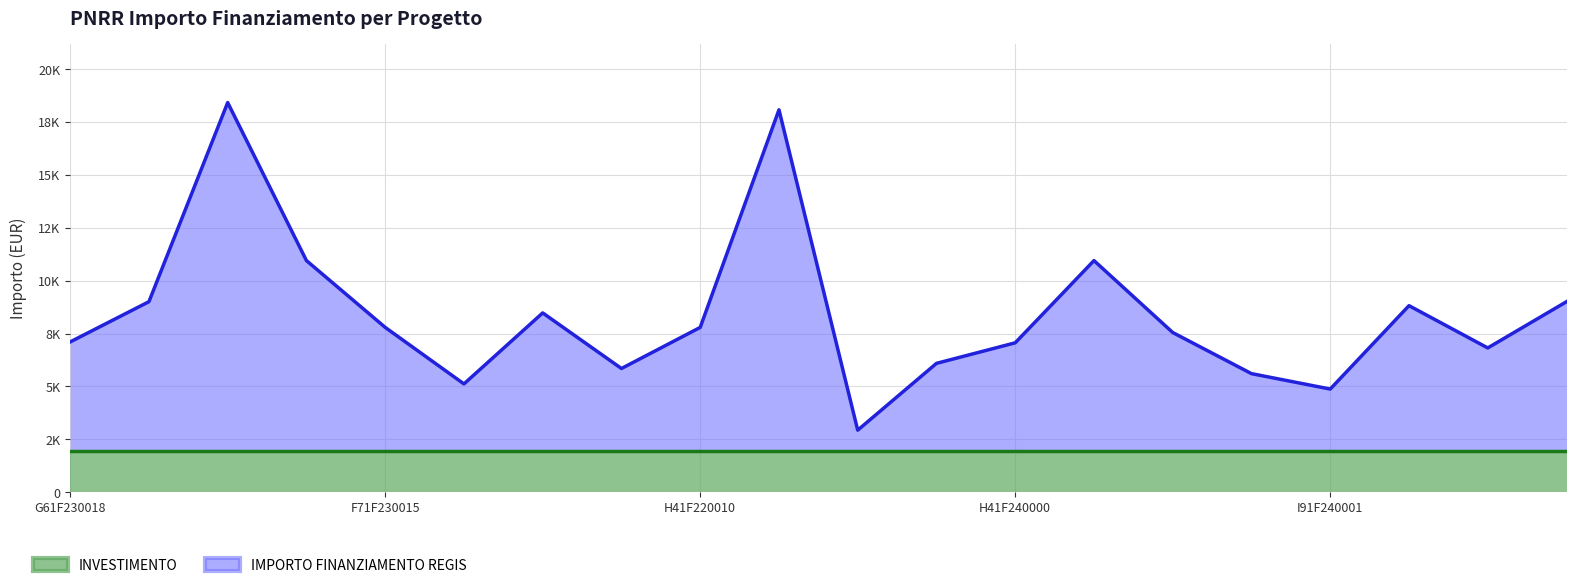

Where is the first local minimum?

E11F23001760006